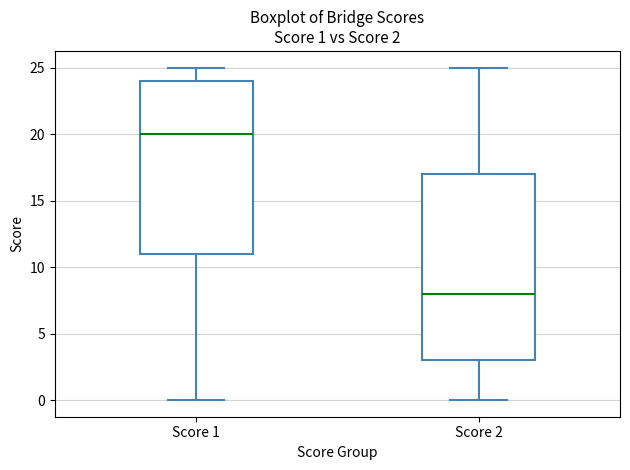

Which box is the tallest, from its lower edge to its upper edge?

Score 2